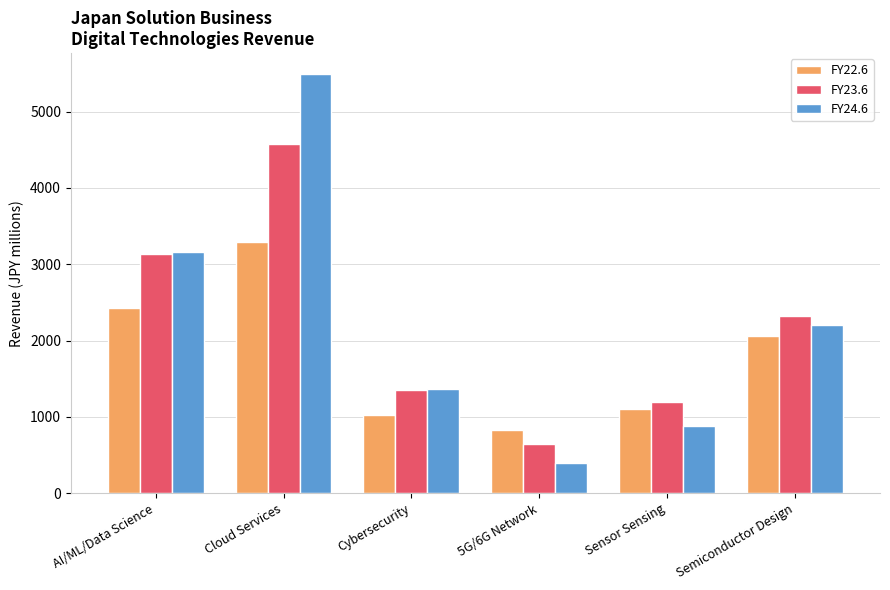

How many bars are there in each group?

3